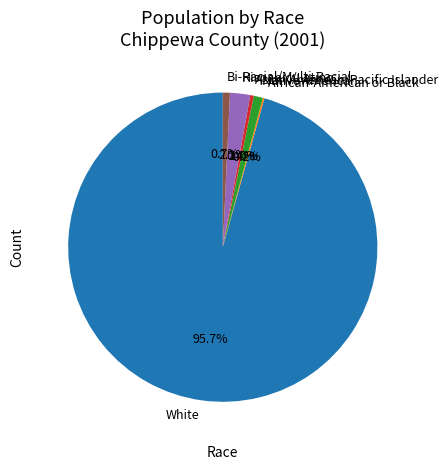

To the nearest percent, what percentage of the pie is White?

96%